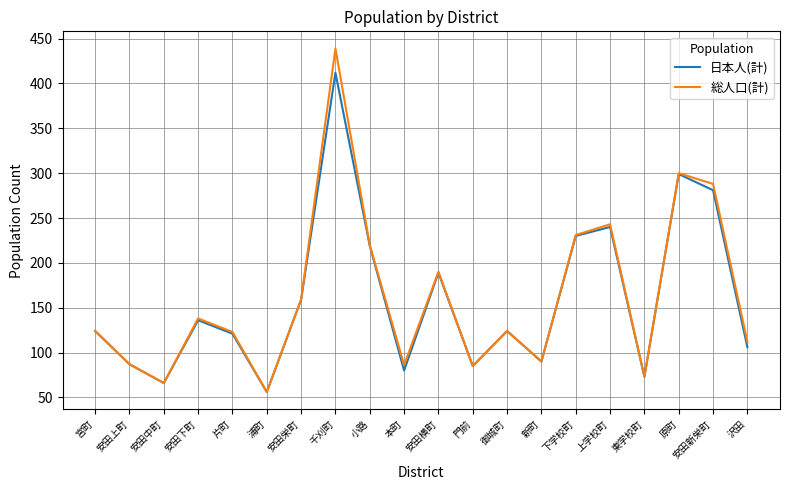

The value of 総人口(計) at 浦町 is 56. True or false?

True